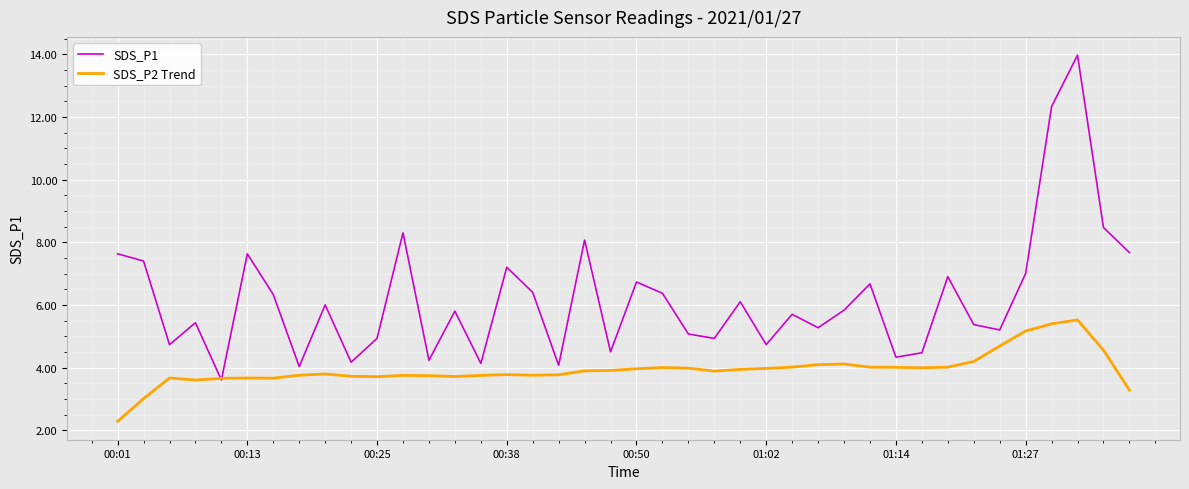

What is the difference between the maximum and minimum values in the SDS_P1 series?

10.4